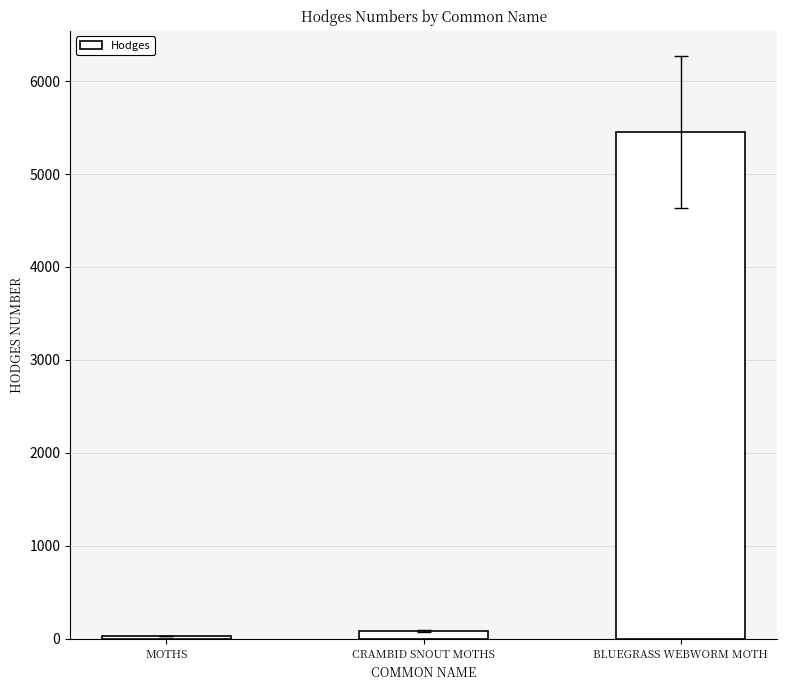

Between BLUEGRASS WEBWORM MOTH and MOTHS, which is larger?

BLUEGRASS WEBWORM MOTH